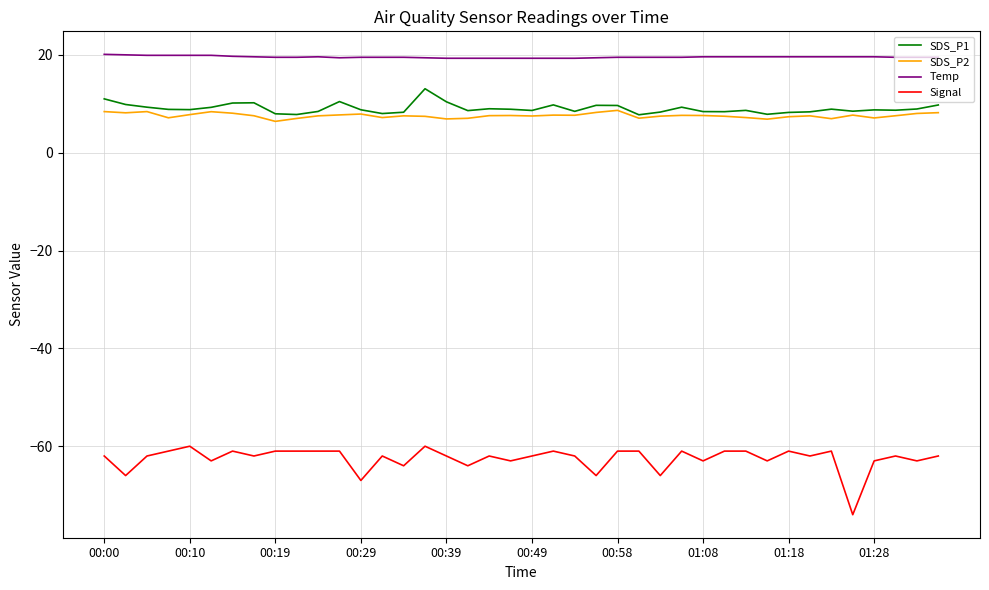

How many lines are shown in the chart?

4